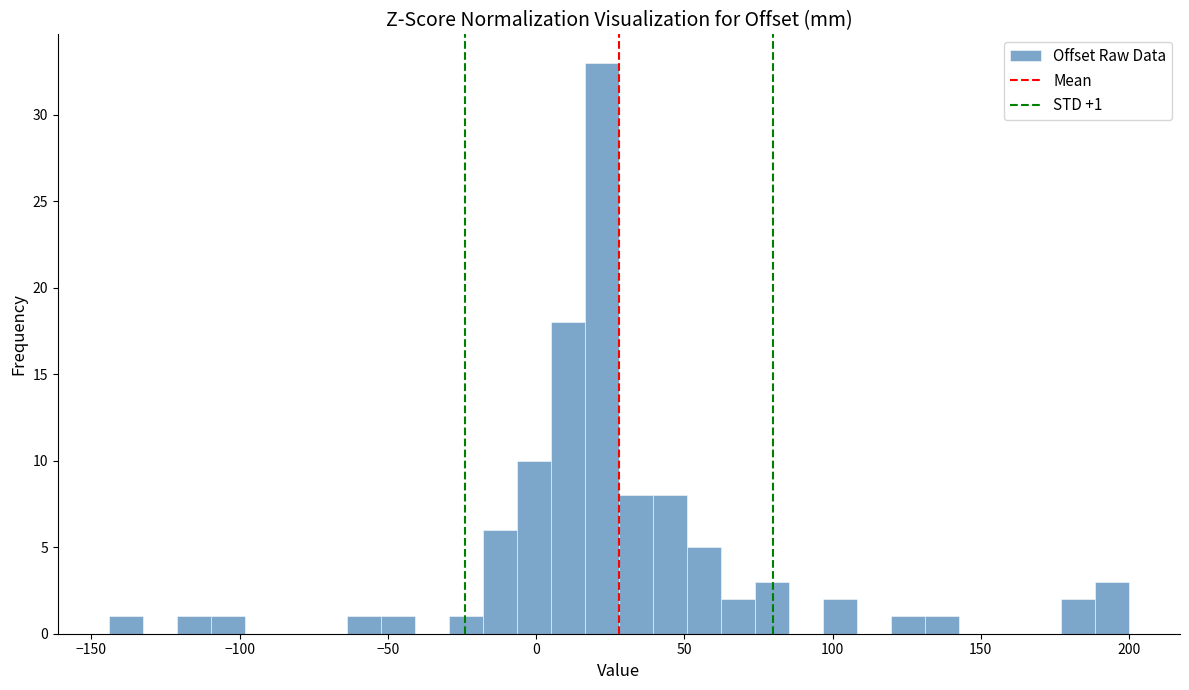

Read against the x-axis, roughly where is the centre of the tallest bar?

20